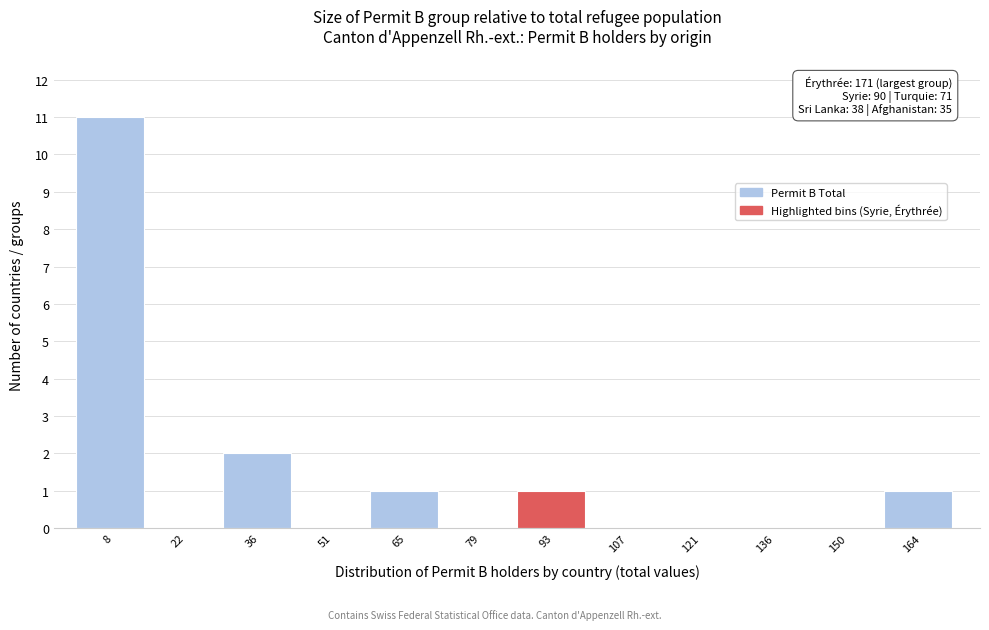

Which range on the x-axis has the tallest bar?

2 to 16